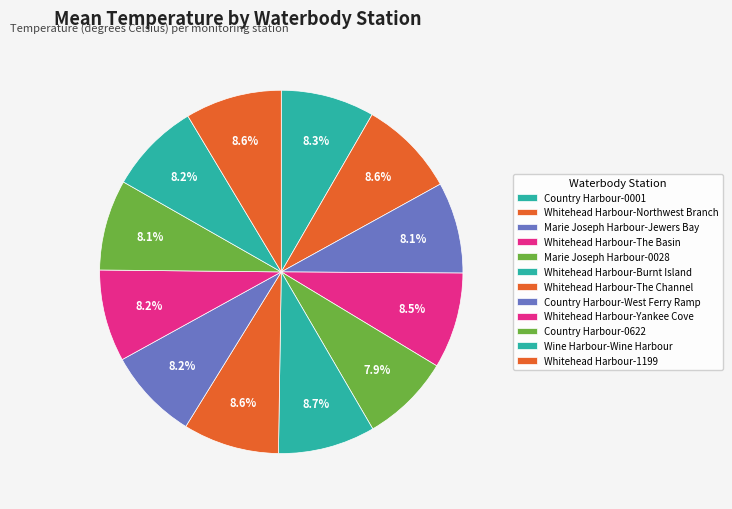

What is the largest slice in the pie chart?

Whitehead Harbour-Burnt Island